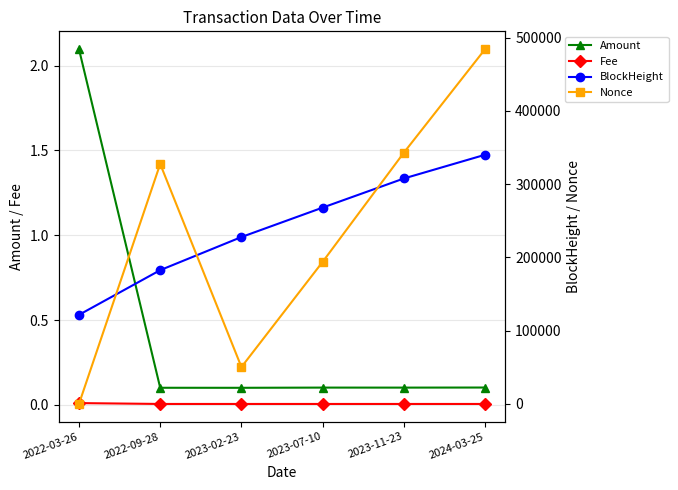

The value of Fee at 2022-03-26 is 0.0. True or false?

True